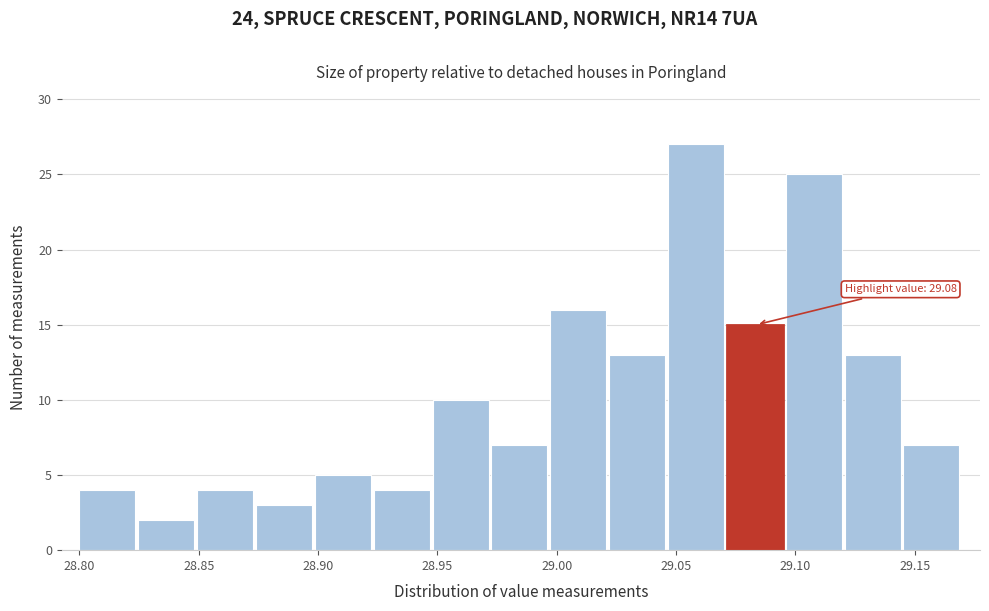

Which range on the x-axis has the tallest bar?

29.045 to 29.070